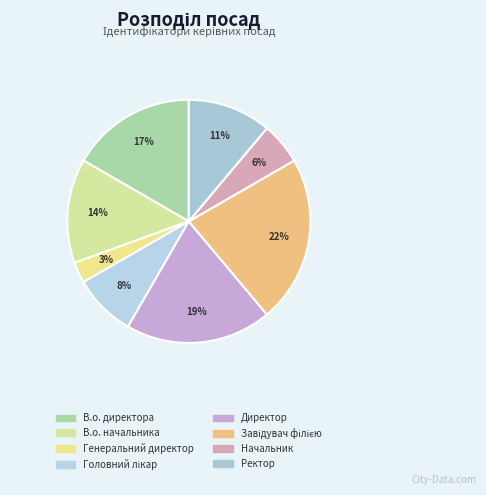

To the nearest percent, what is the difference between the Ректор and Головний лікар slice percentages?

3%